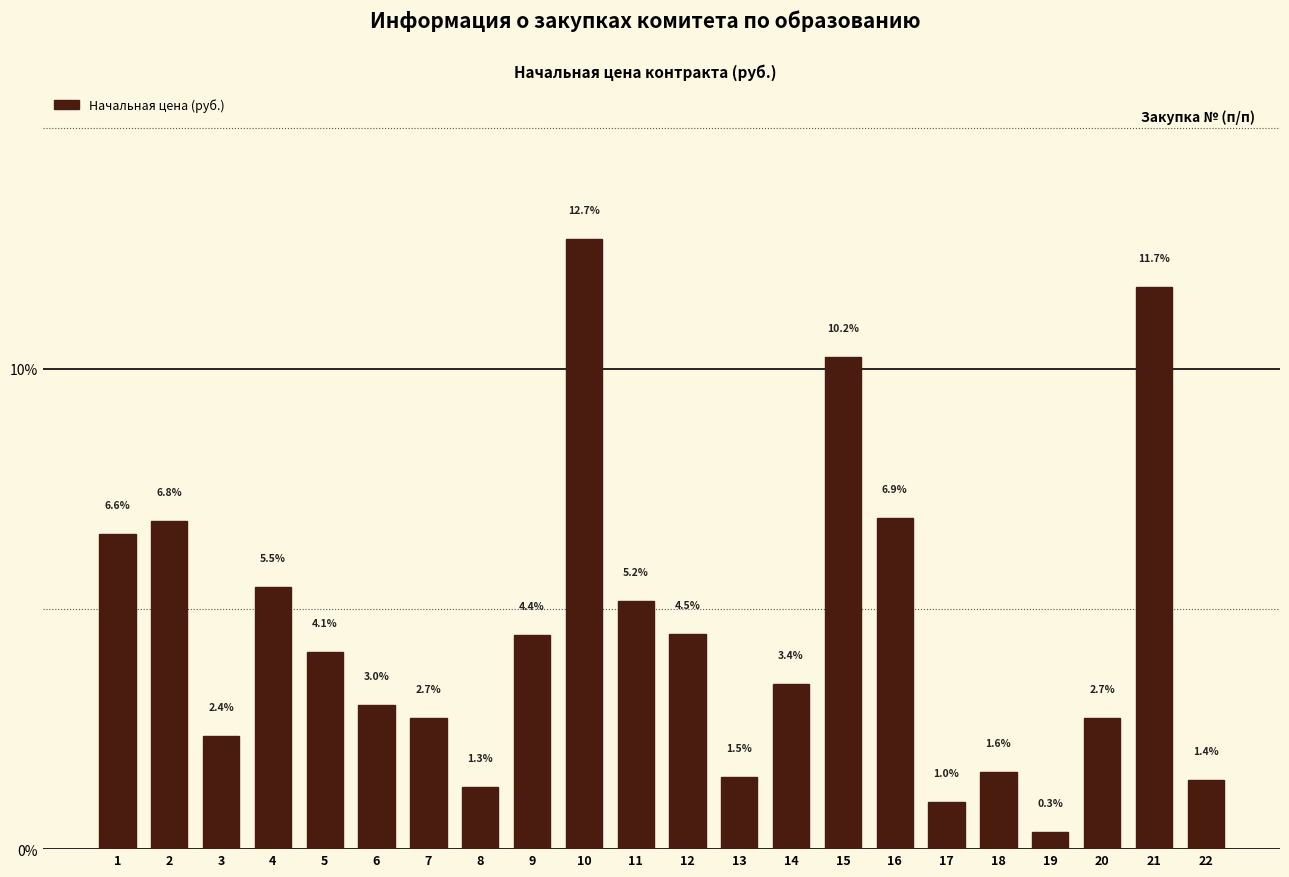

Does the chart contain any negative values?

No